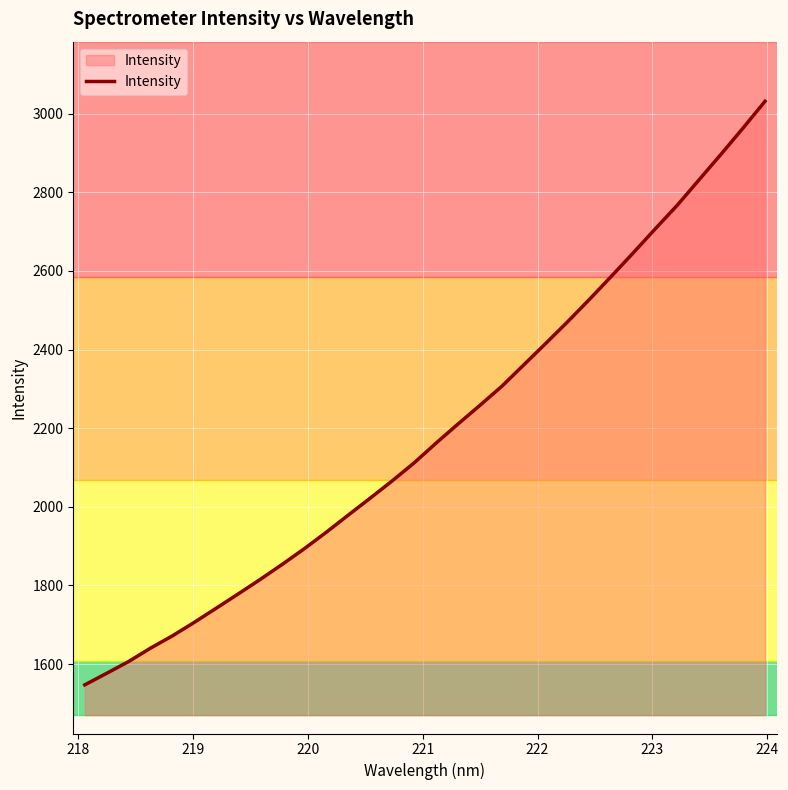

What is the maximum value for Intensity?

3031.8